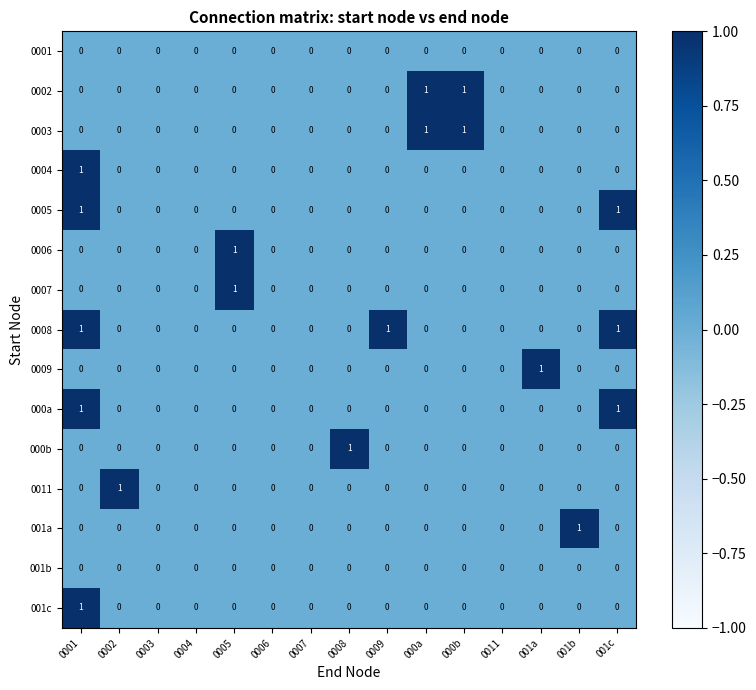

The 000b series shows 0 at 0002. True or false?

True